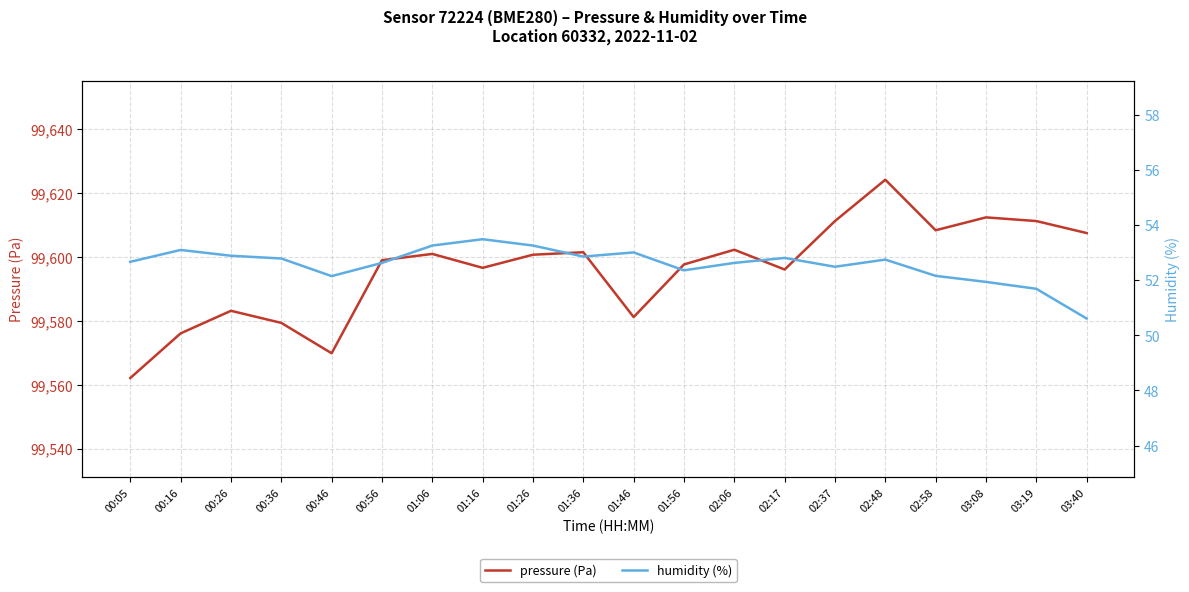

Rank the series by their average value, from lowest to highest.

humidity (%), pressure (Pa)